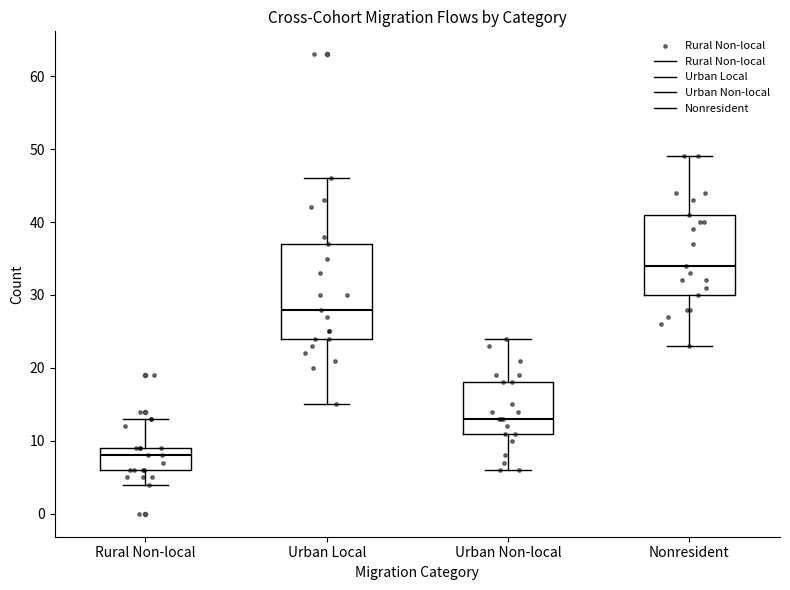

Where does the lower whisker of the box for Urban Local end on the y-axis? The values are not printed on the chart, so give them approximately, as read against the axis.

15